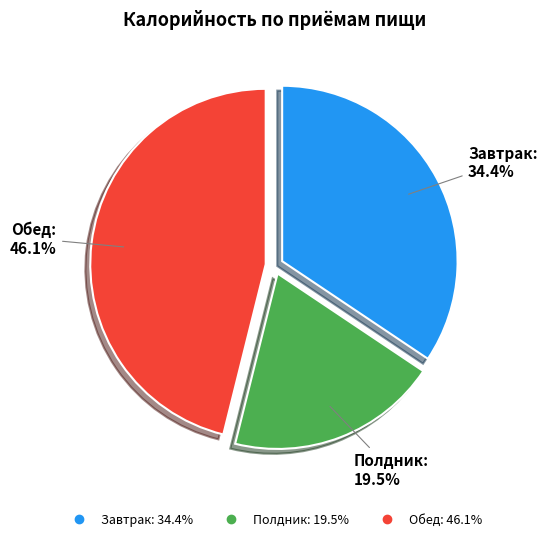

How many segments does this pie chart have?

3